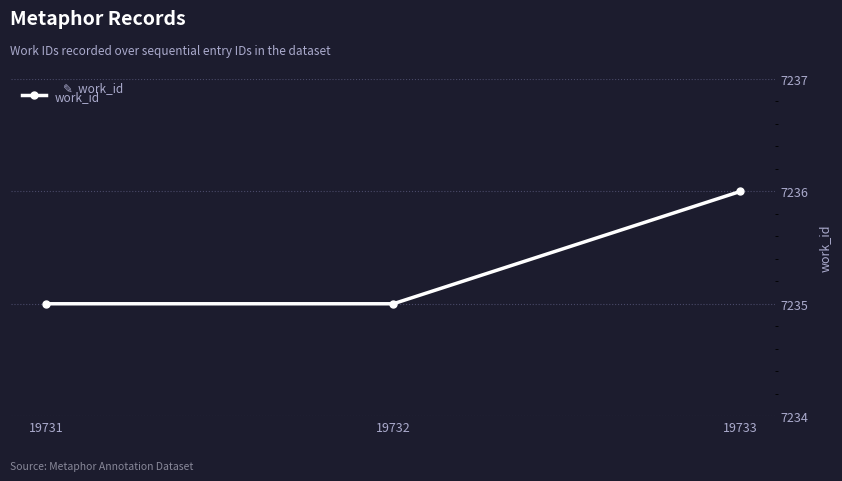

Is this an area chart (filled region under the line)?

No